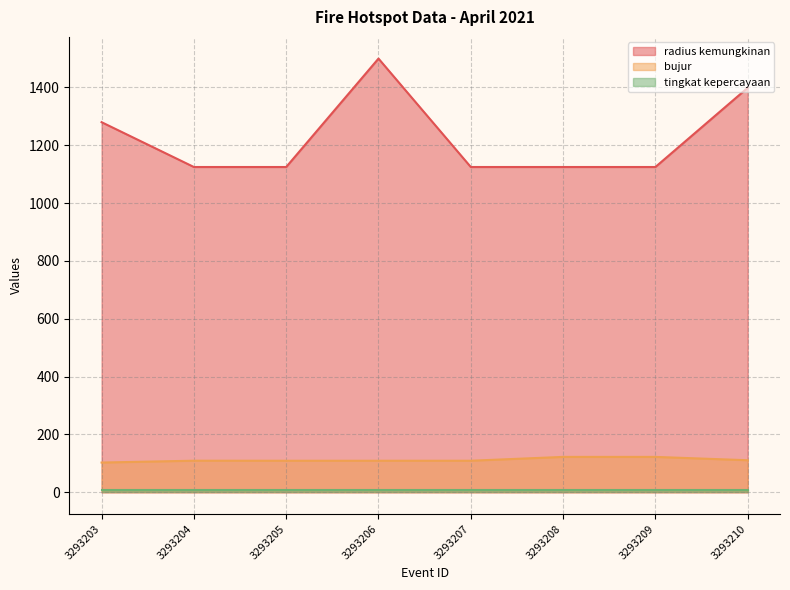

Is it true that bujur equals 28.1 at 3293206?

False